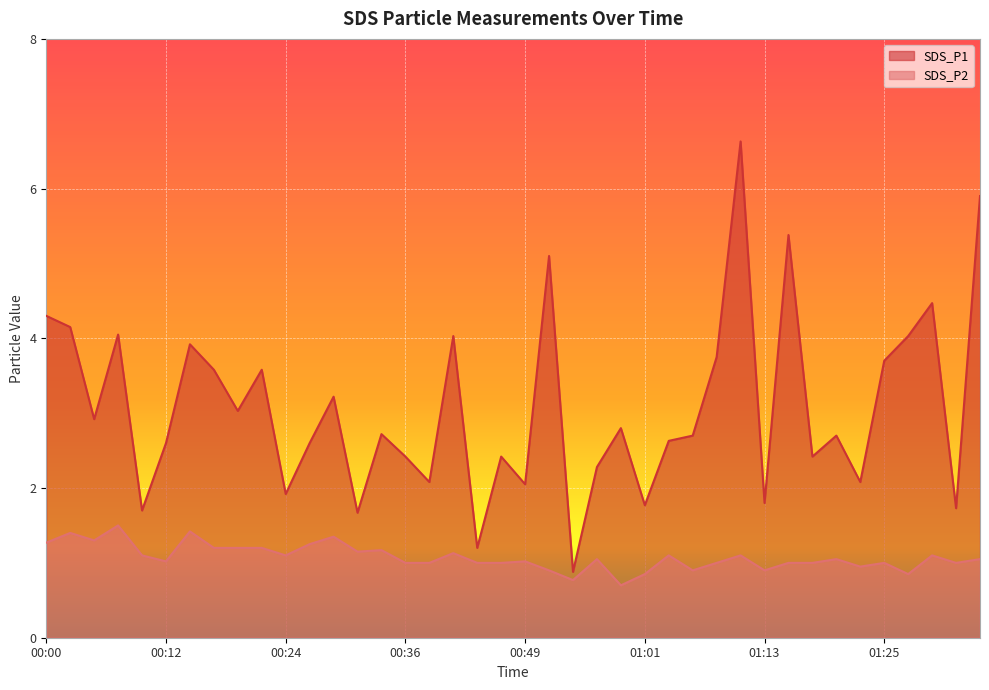

Rank the series by their average value, from lowest to highest.

SDS_P2, SDS_P1